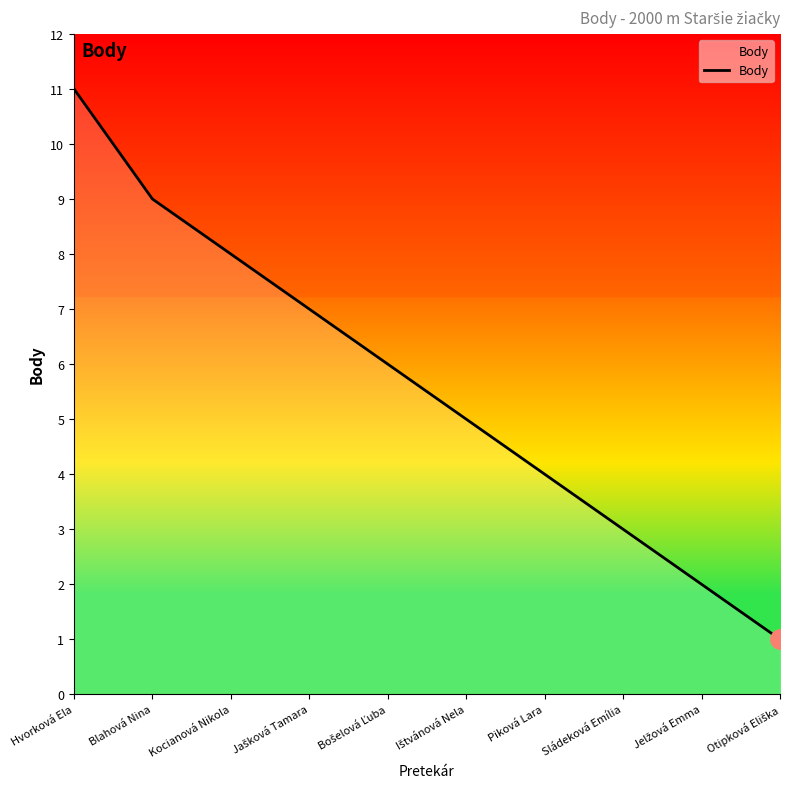

Reading right to left, list all the values displayed in this chart.

1	2	3	4	5	6	7	8	9	11